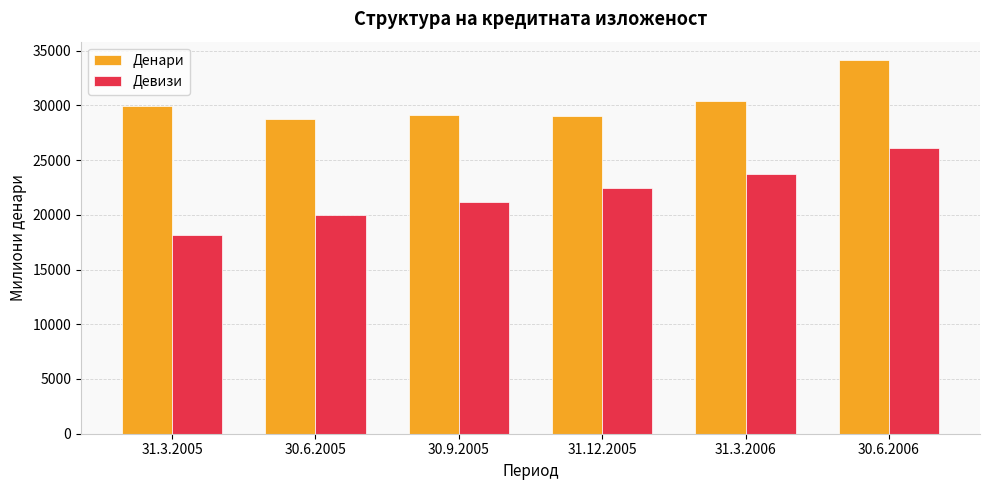

What is the difference between the maximum and minimum values in the Девизи series?

7913.8